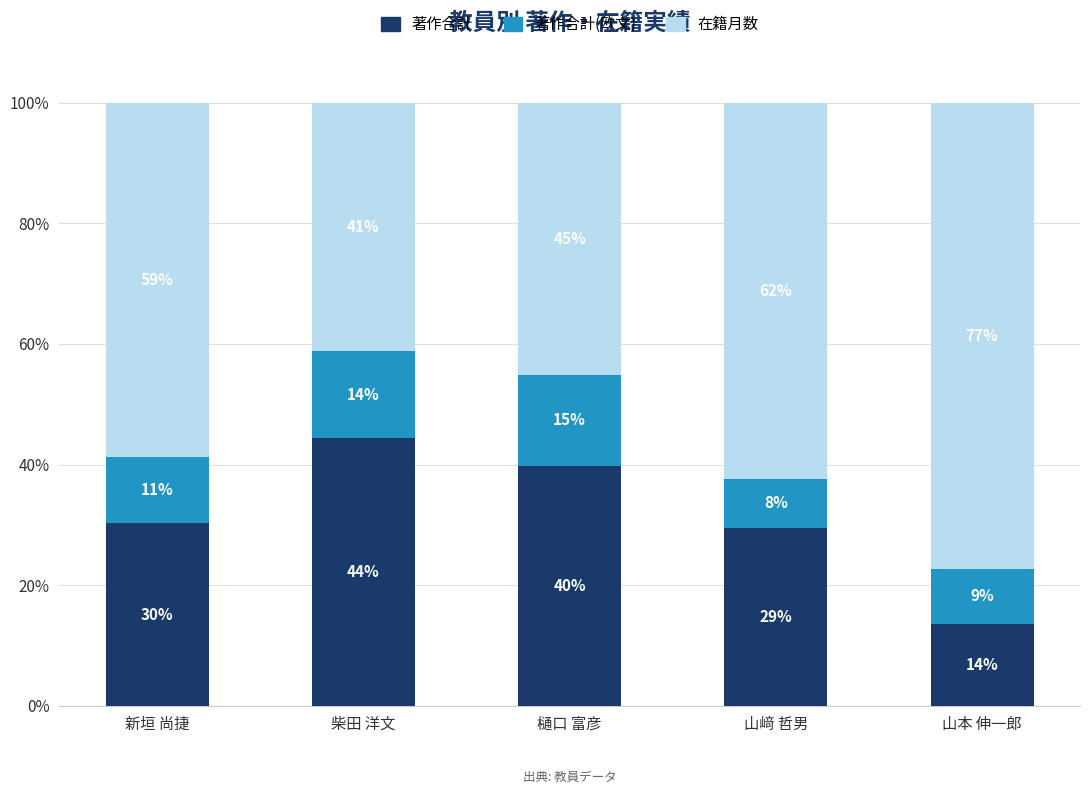

What is the total value across all series at 柴田 洋文?

100.0